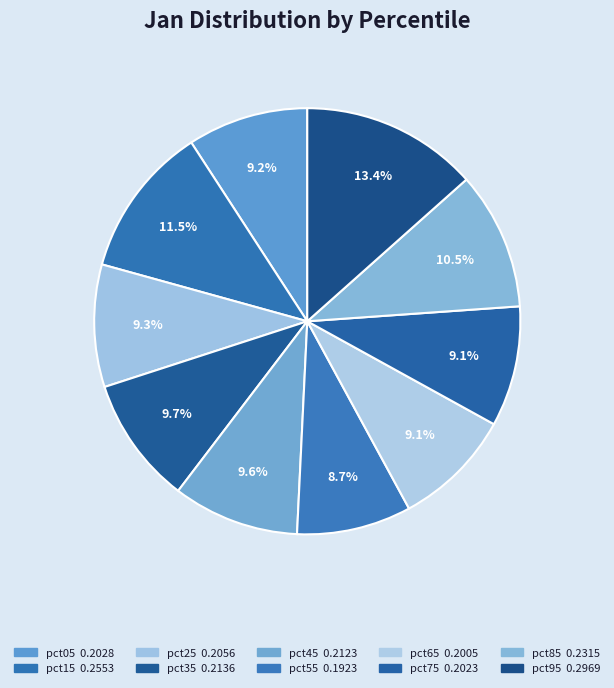

What percentage is NOT represented by pct25?

90.7%